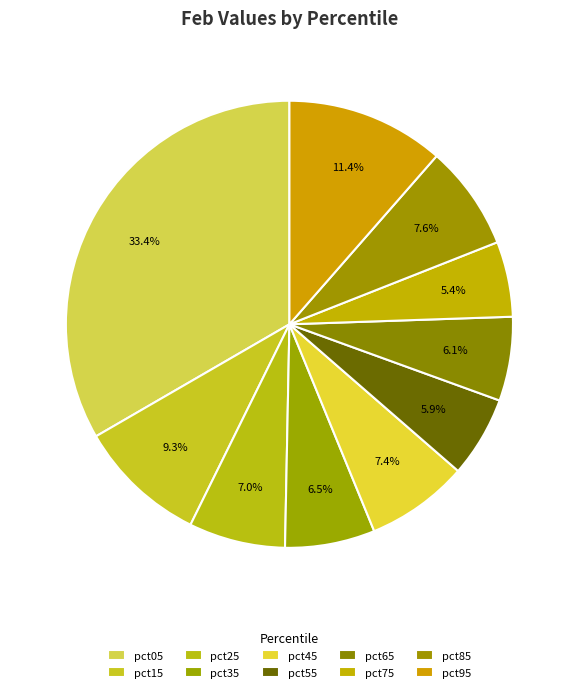

How many segments does this pie chart have?

10